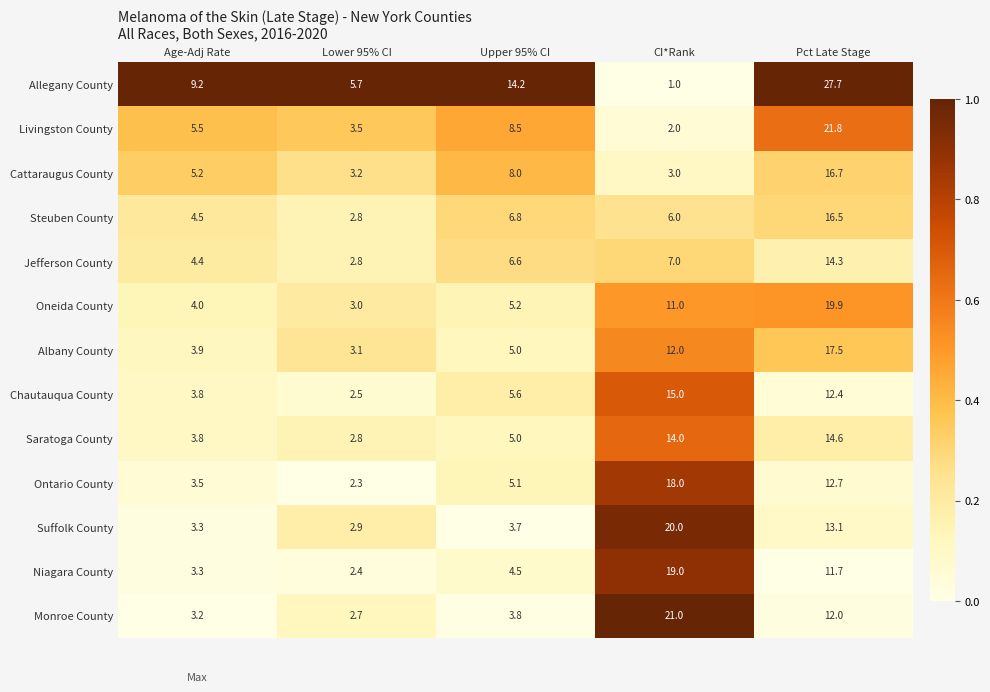

Is it true that Livingston County equals 3.4 at Age-Adj Rate?

False